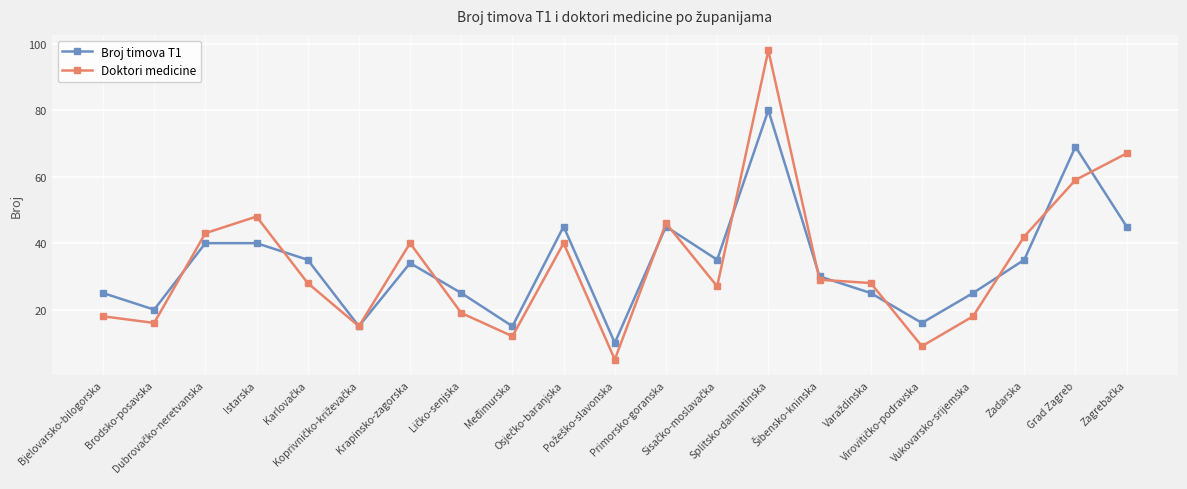

What are all the series names shown in the legend?

Broj timova T1, Doktori medicine